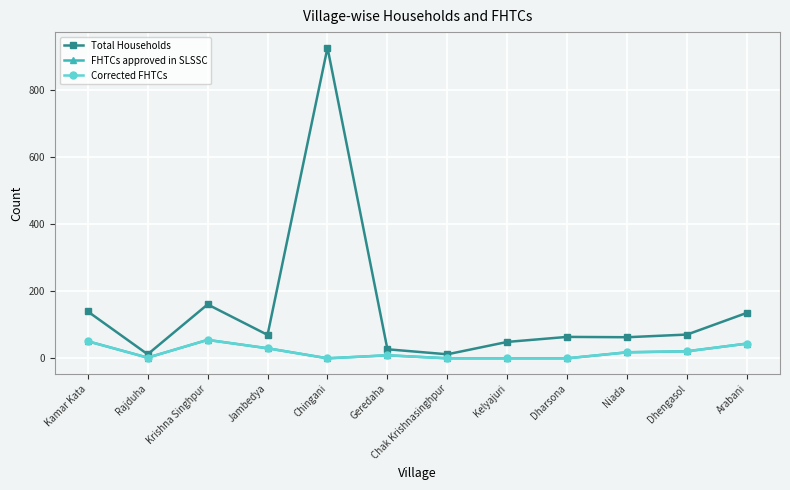

What position from the right is Geredaha?

7